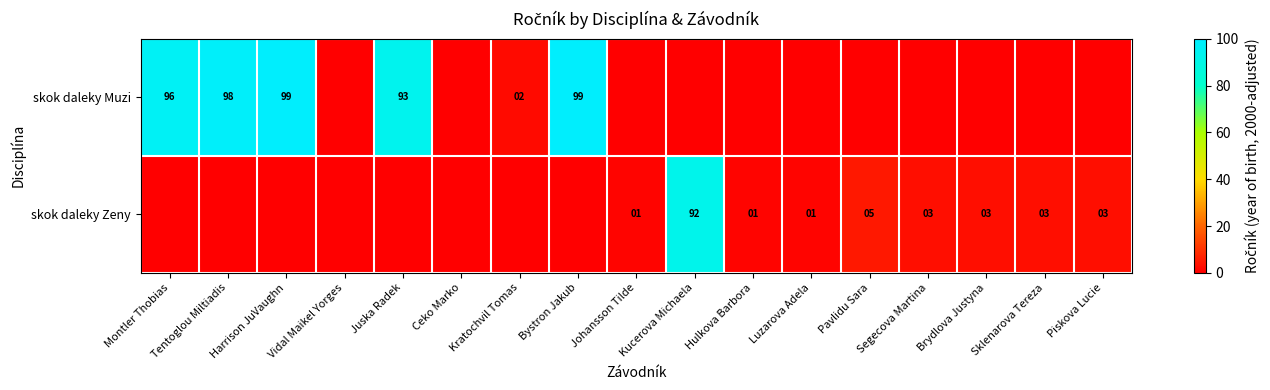

The skok daleky Zeny series shows 1 at Johansson Tilde. True or false?

True